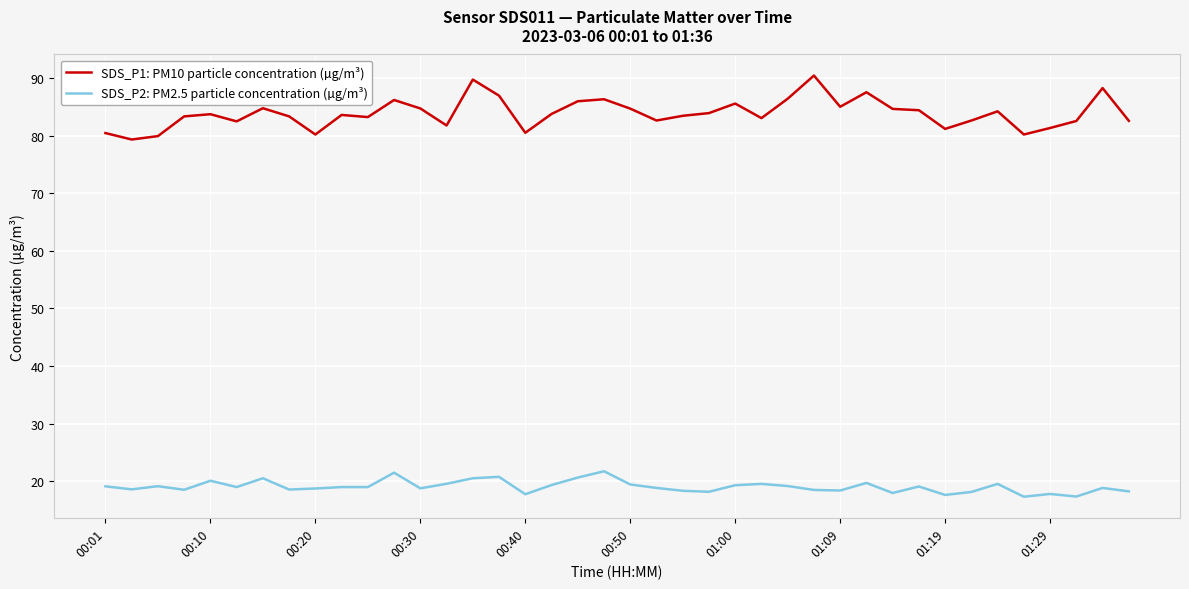

What is the sum of all SDS_P2: PM2.5 particle concentration (µg/m³) values?

760.5